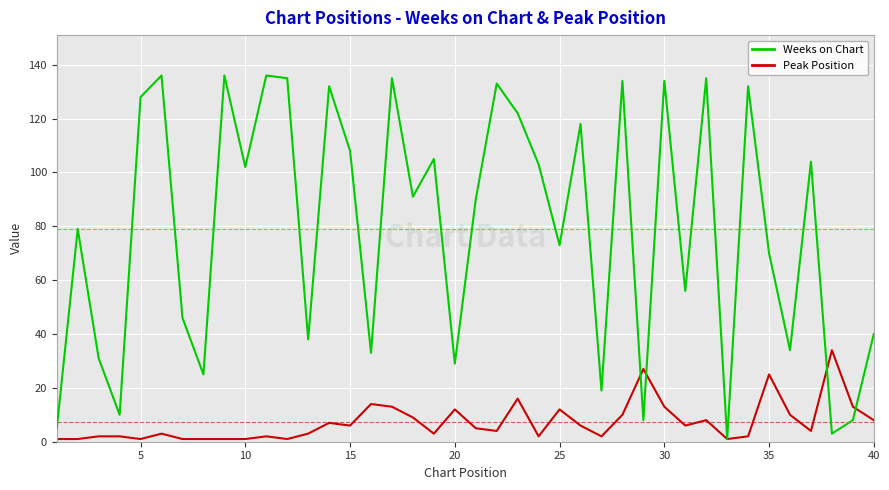

Which series has the widest spread of values?

Weeks on Chart